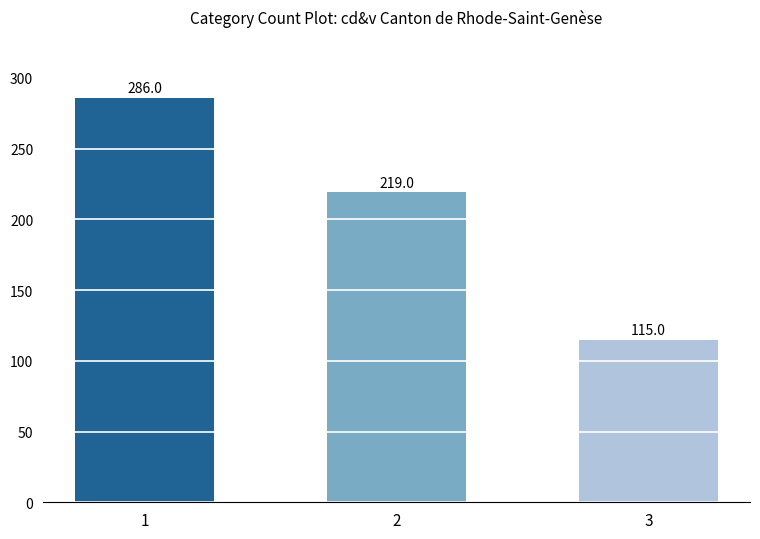

How many values are below 219?

1